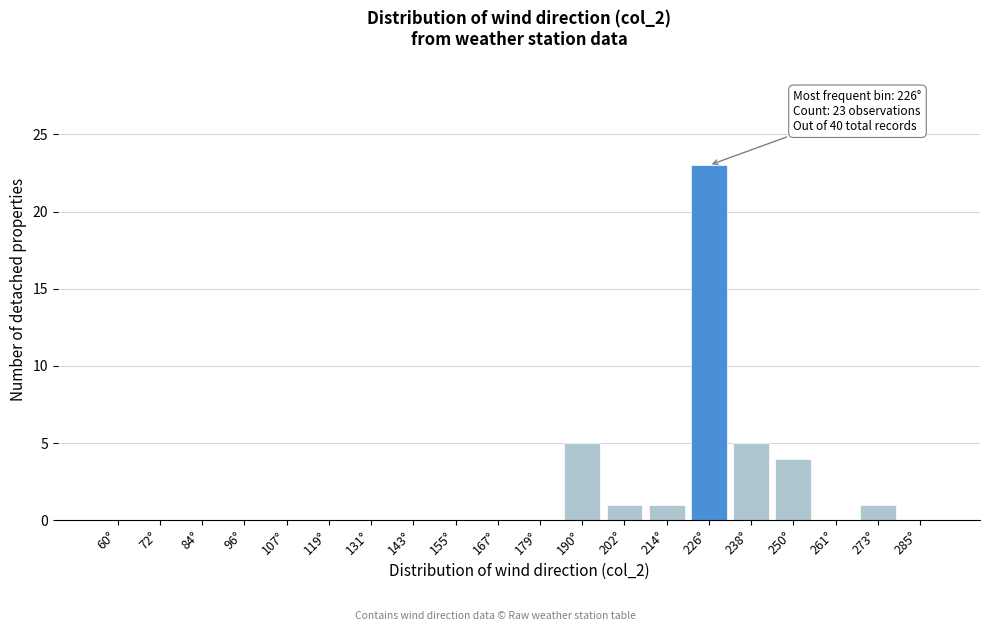

Reading left to right, list all the values displayed in this chart.

60°=0	72°=0	84°=0	96°=0	107°=0	119°=0	131°=0	143°=0	155°=0	167°=0	179°=0	190°=5	202°=1	214°=1	226°=23	238°=5	250°=4	261°=0	273°=1	285°=0